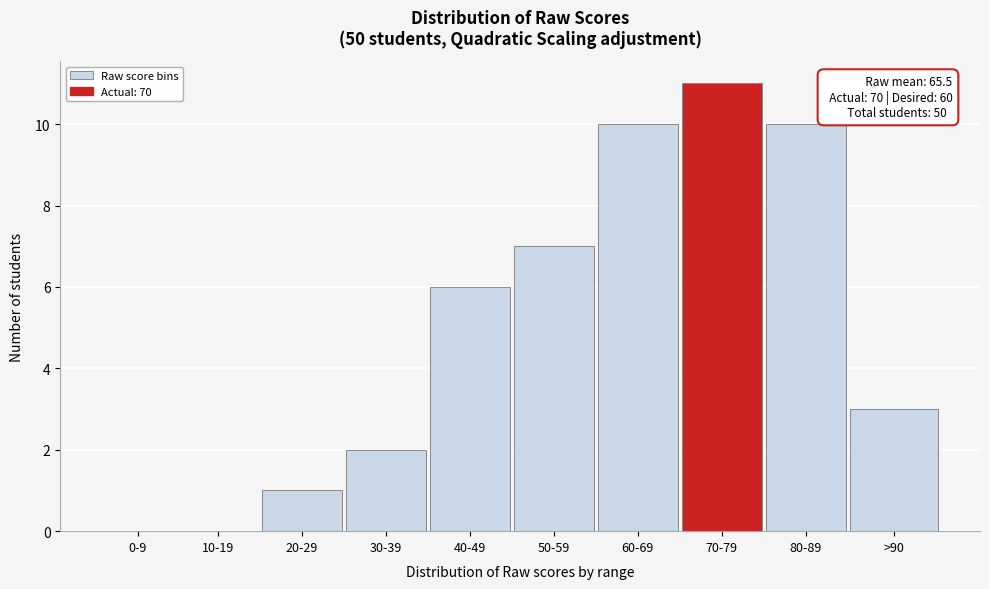

Reading right to left, list all the values displayed in this chart.

>90=3	80-89=10	70-79=11	60-69=10	50-59=7	40-49=6	30-39=2	20-29=1	10-19=0	0-9=0